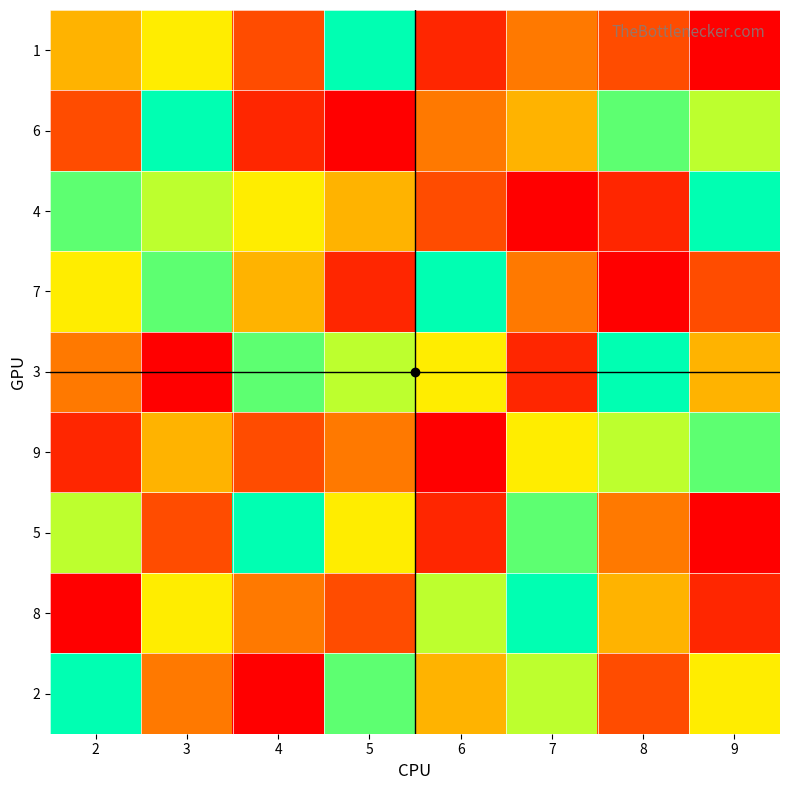

How many data points does each series have?

8